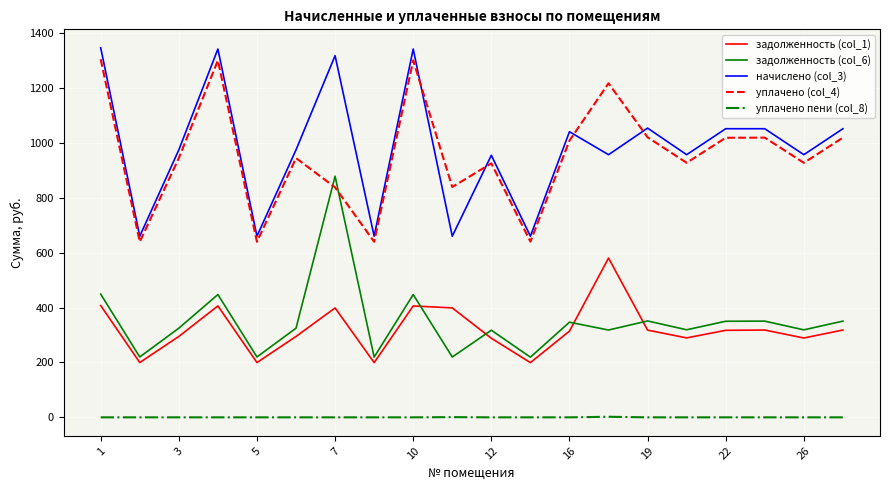

What is the maximum value shown in the chart?

1347.6